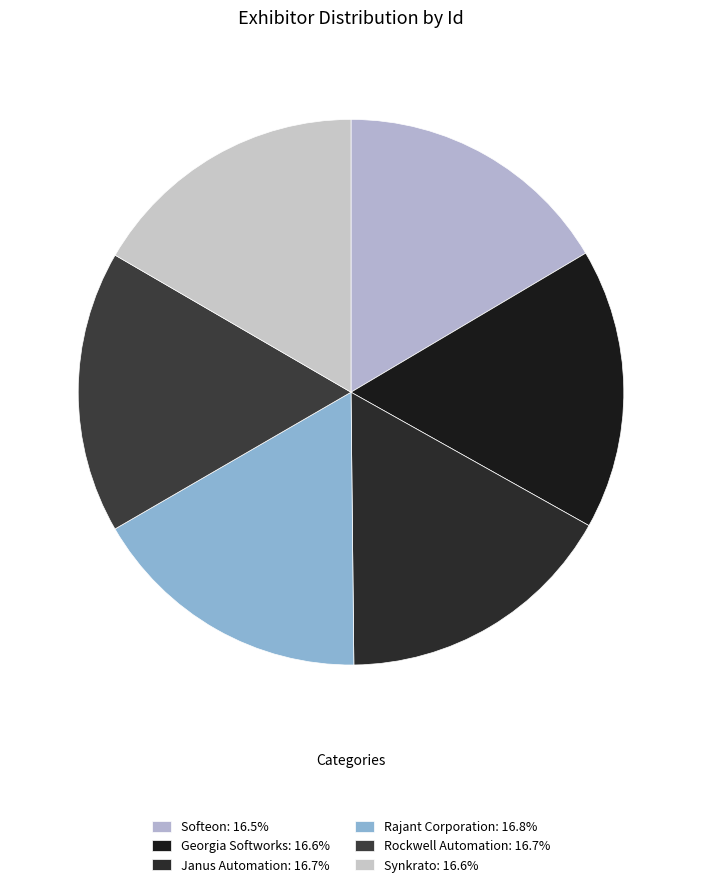

How many slices are in this pie chart?

6